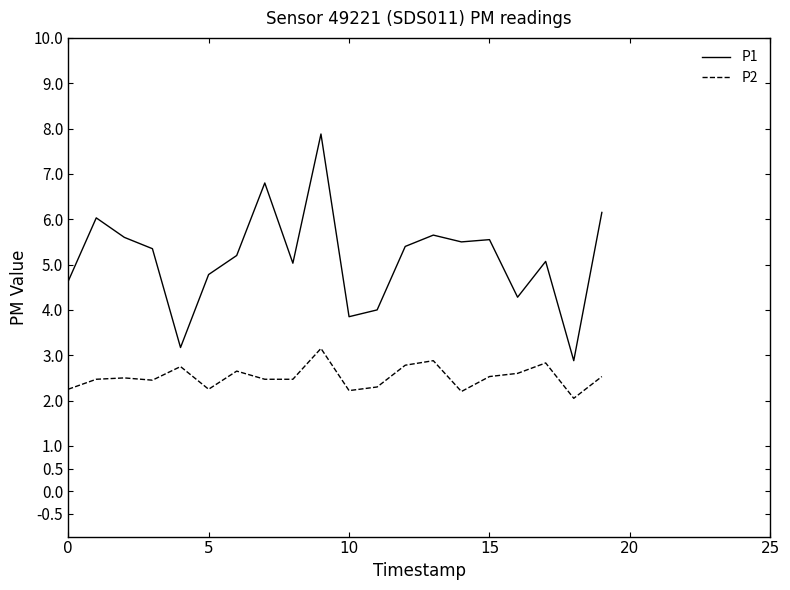

Rank the series by their average value, from highest to lowest.

P1, P2